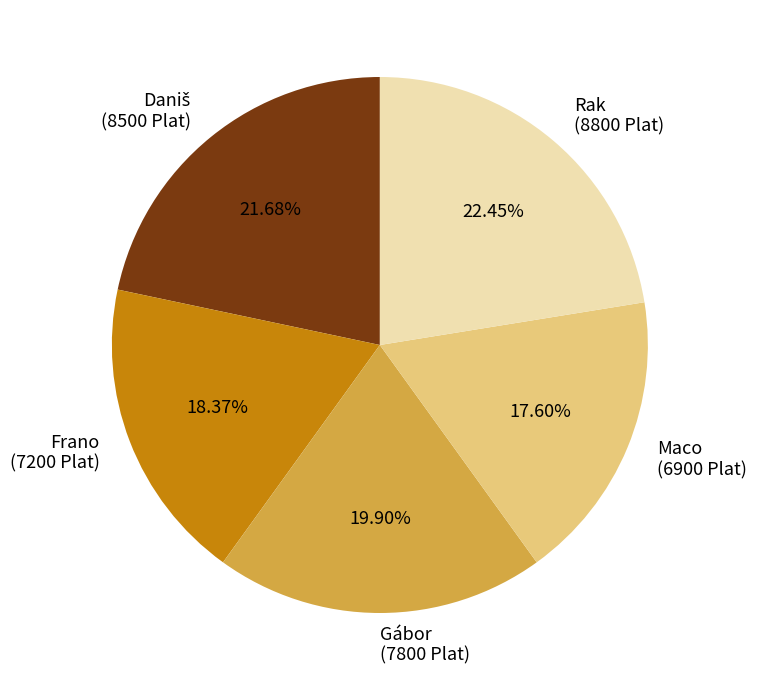

What is the smallest slice in the pie chart?

Maco